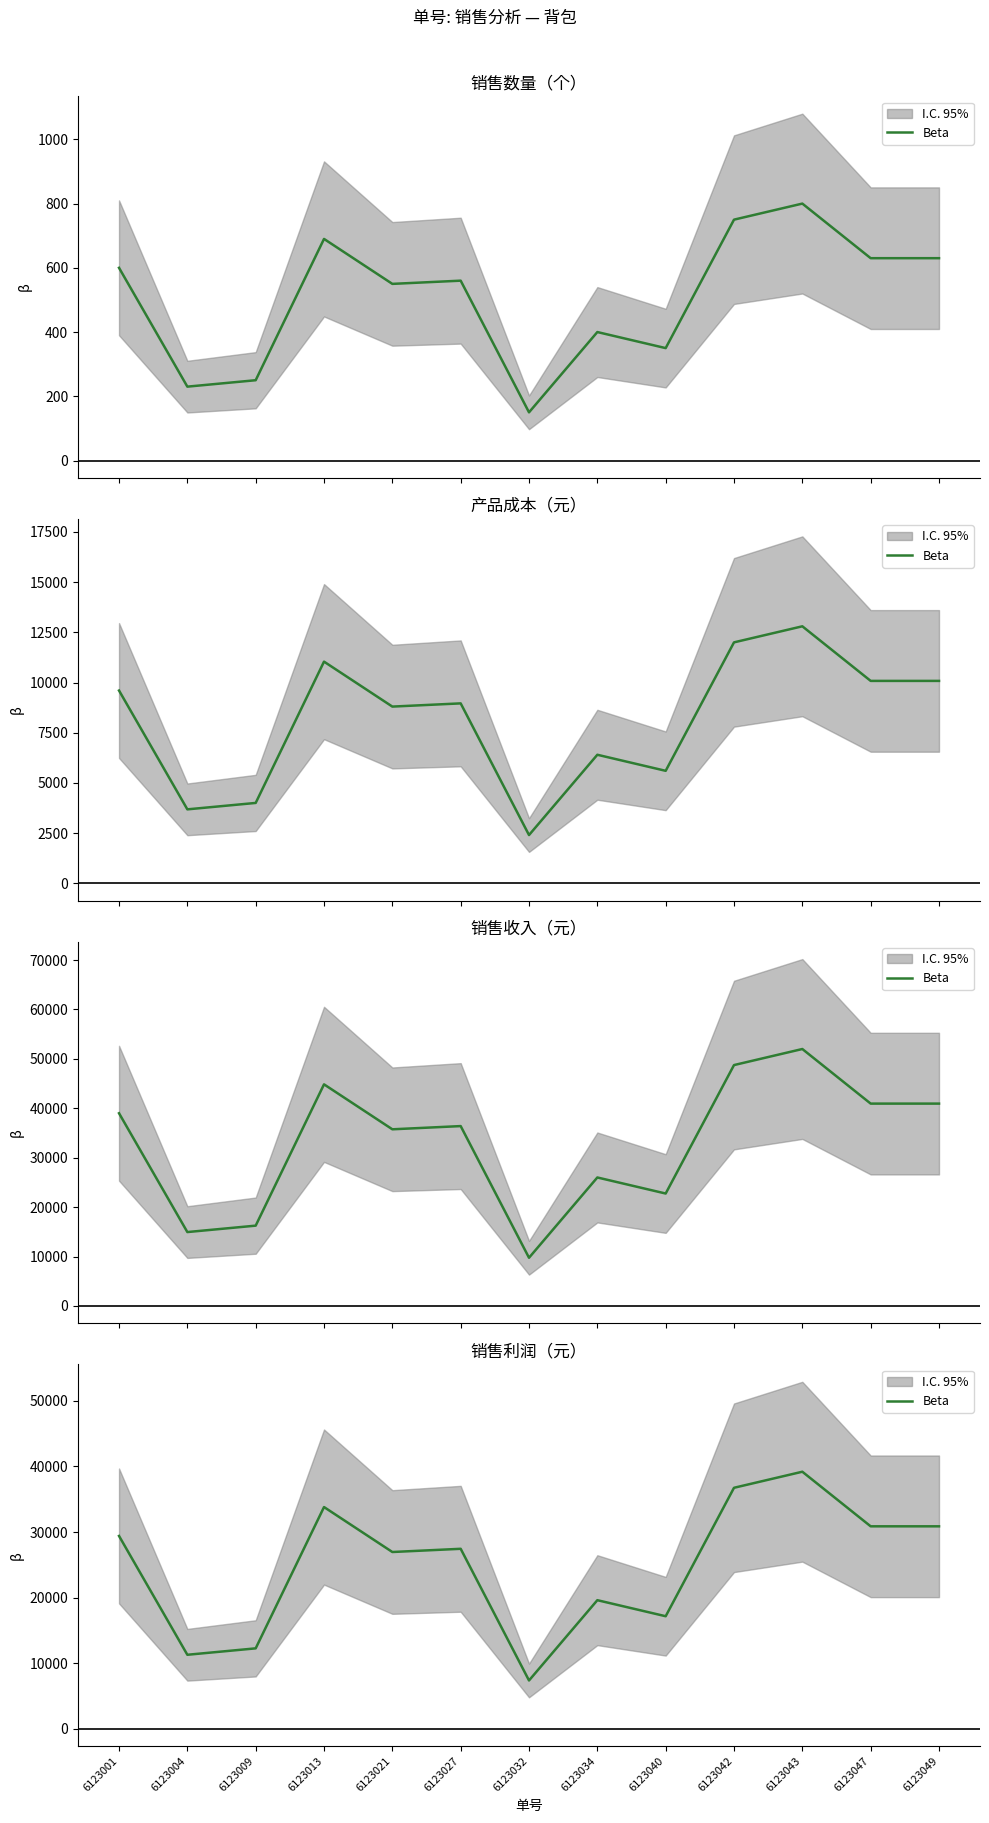

How many values are below 27440?

6